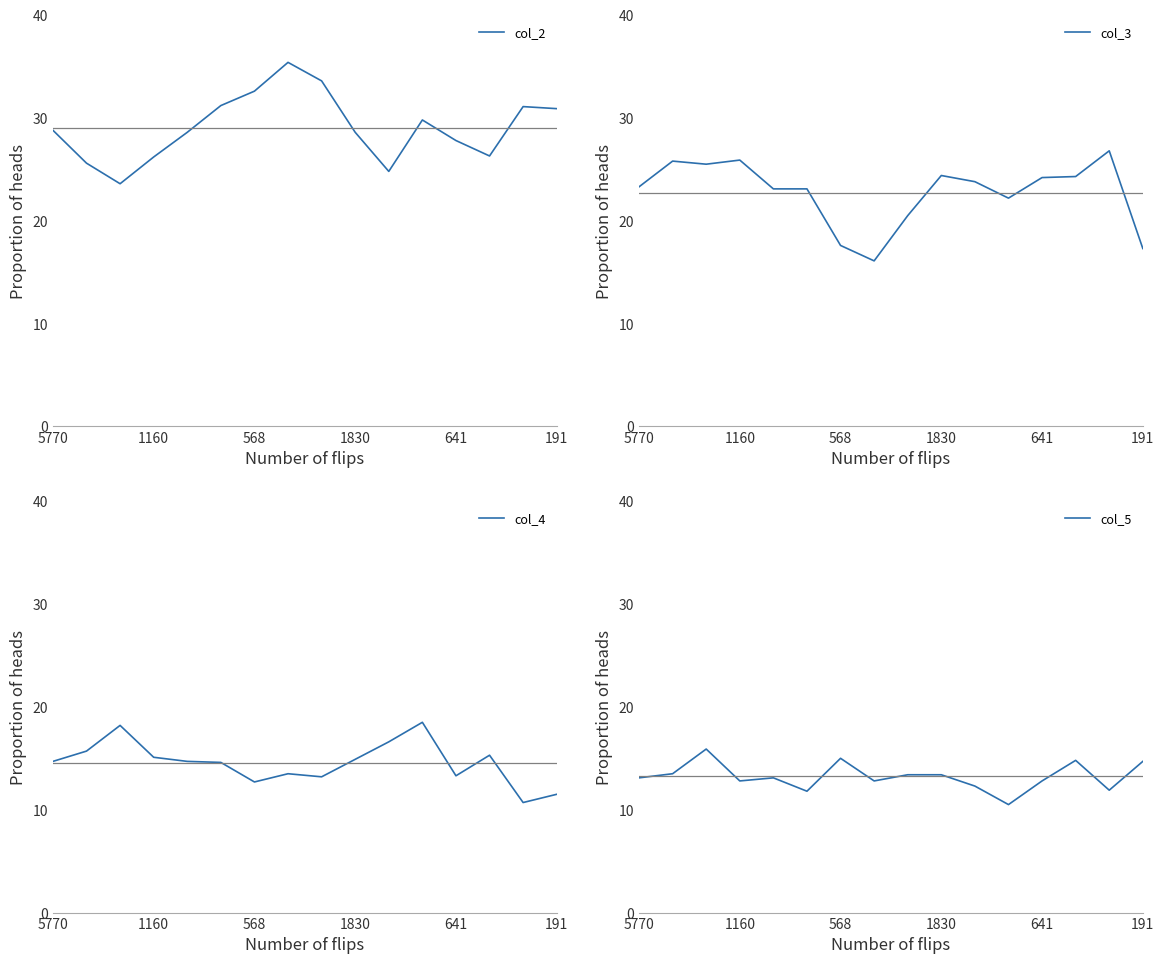

The value of col_4 at 11 is 27.8. True or false?

False